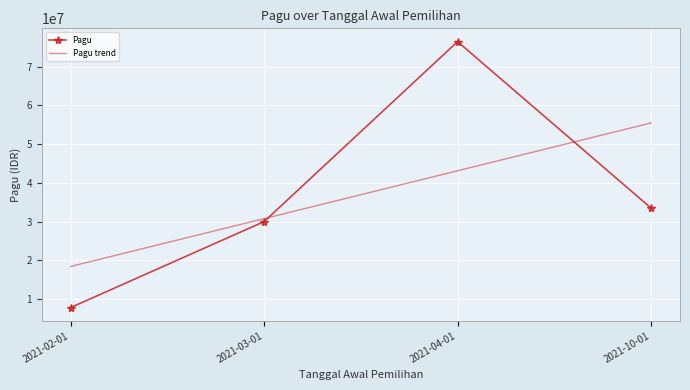

Reading left to right, list all the values displayed in this chart.

7800000	30000000	76488000	33500000